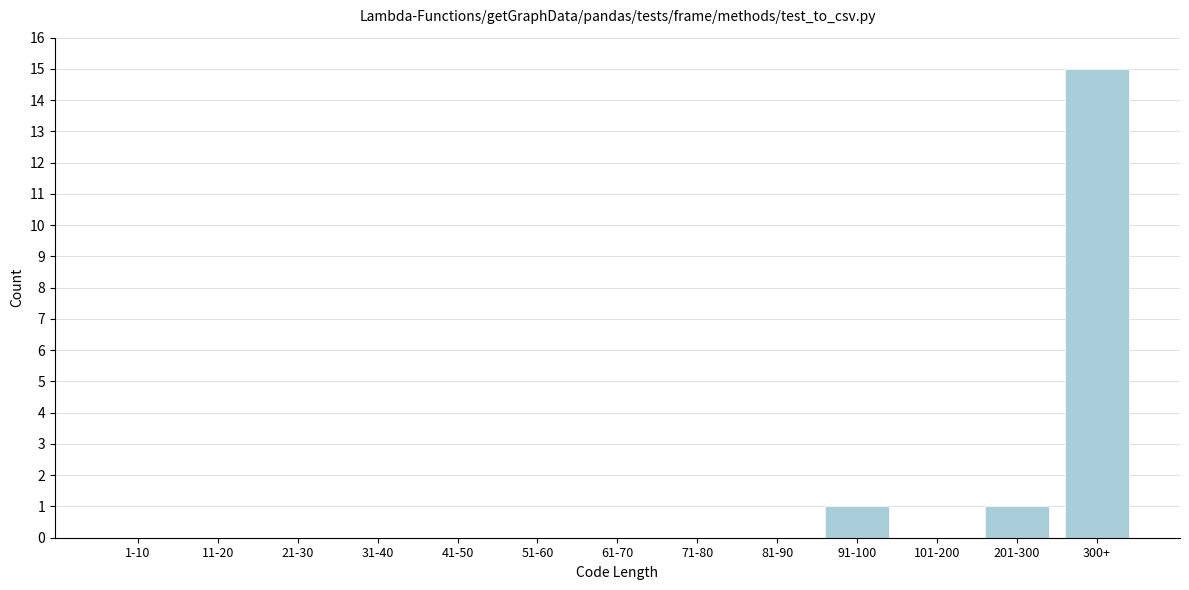

Reading right to left, extract all data points from this chart.

300+=15	201-300=1	101-200=0	91-100=1	81-90=0	71-80=0	61-70=0	51-60=0	41-50=0	31-40=0	21-30=0	11-20=0	1-10=0